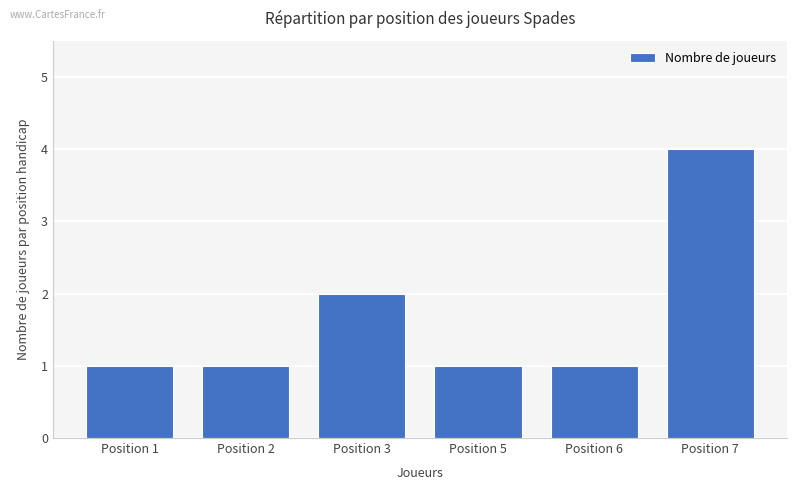

What is the difference between the maximum and minimum values?

3